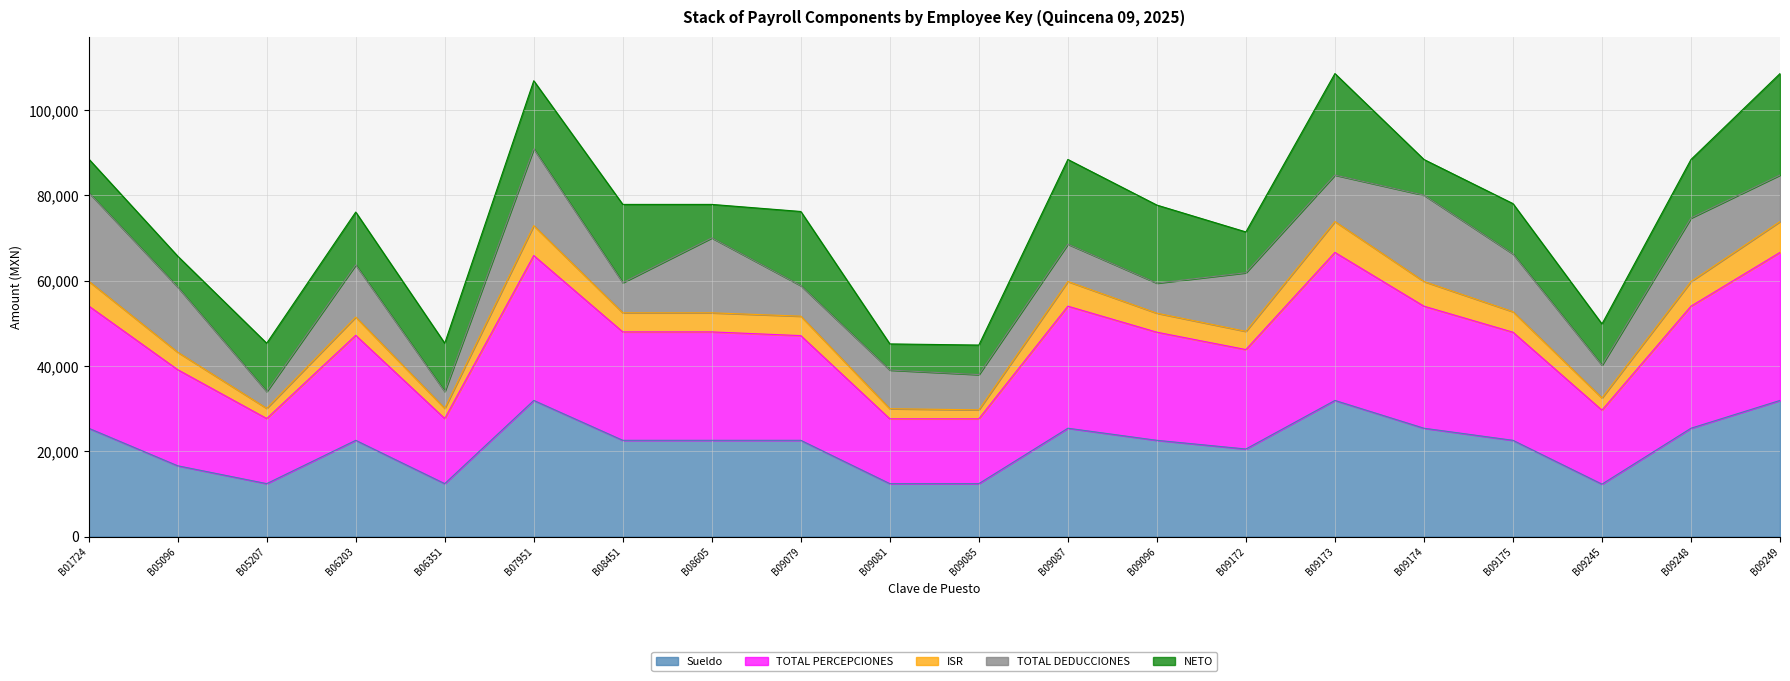

Where does the ISR series first go above 52438?

B01724